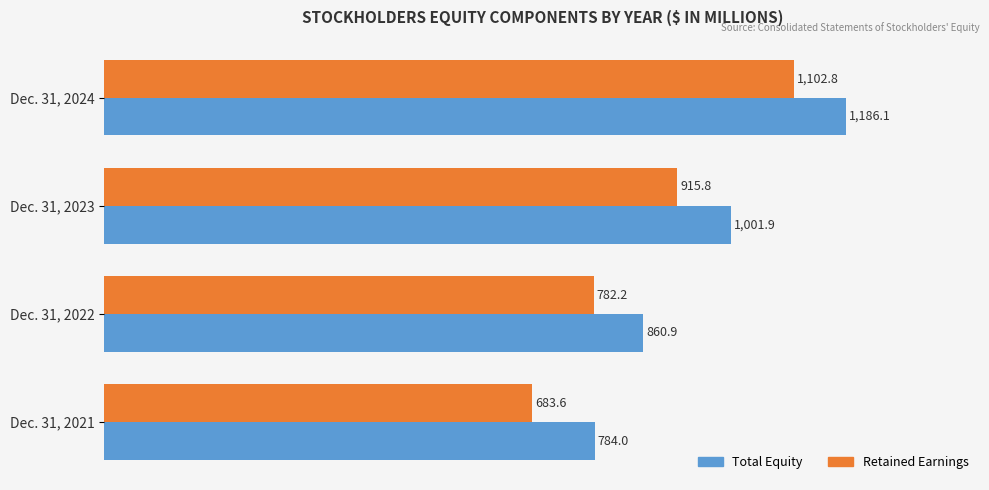

Rank the categories by Total Equity value from lowest to highest.

Dec. 31, 2021, Dec. 31, 2022, Dec. 31, 2023, Dec. 31, 2024